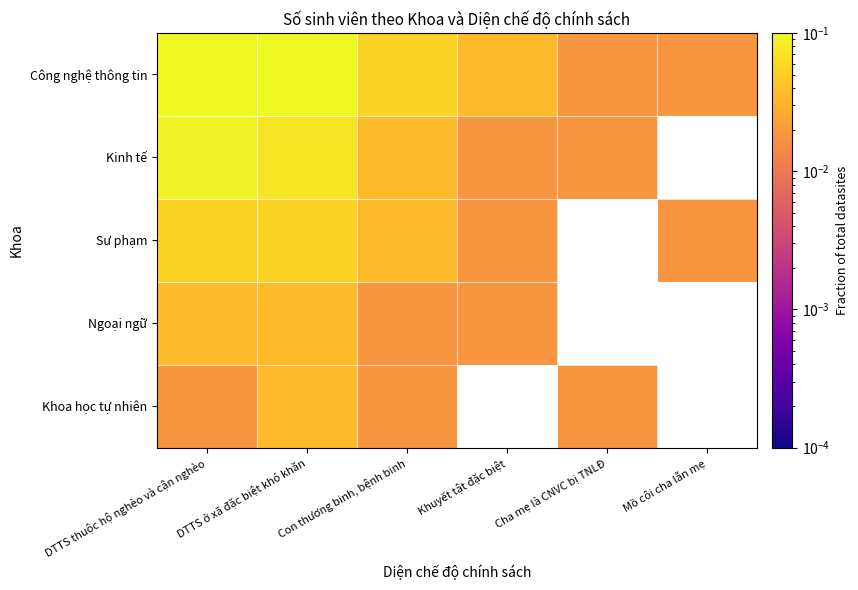

Which series has the largest total across all categories?

Công nghệ thông tin